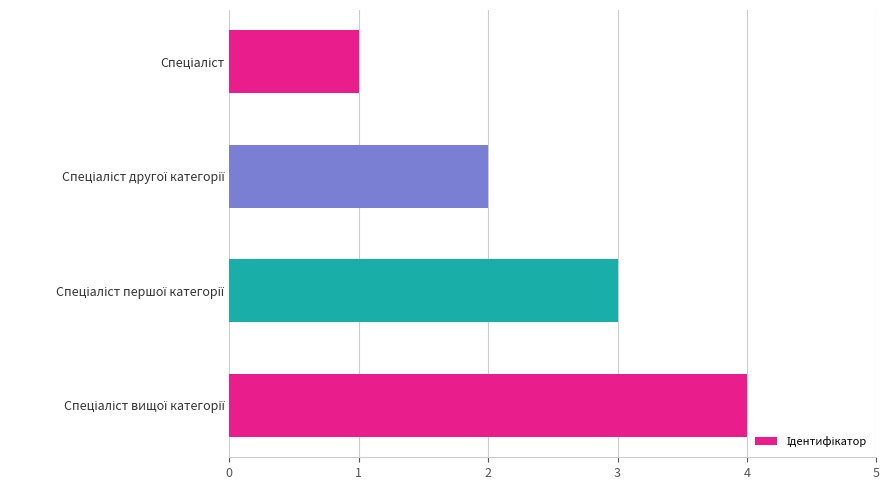

What is the greatest value displayed?

4